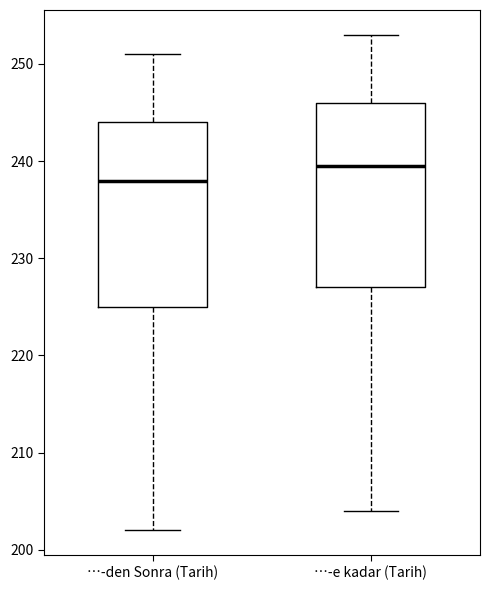

Which box has the lowest median line?

…-den Sonra (Tarih)